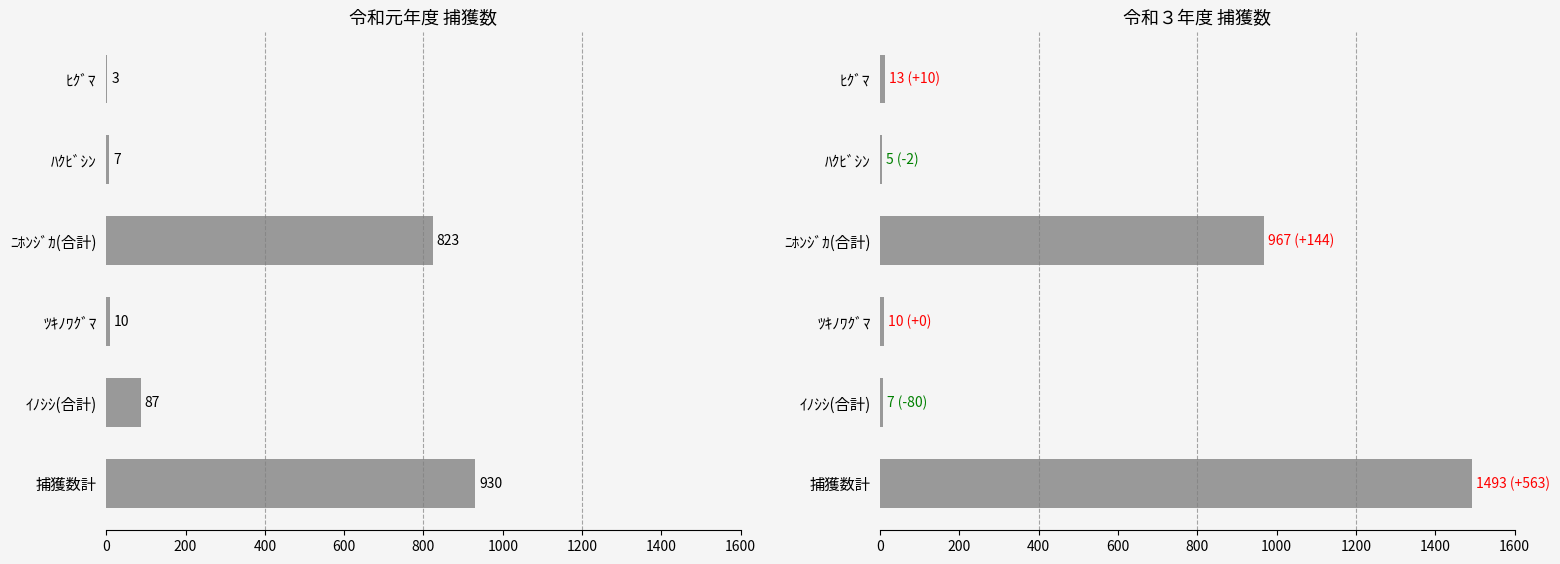

Reading left to right, transcribe all the data shown in this chart.

令和元年度: 930	87	10	823	7	3
令和３年度: 1493	7	10	967	5	13